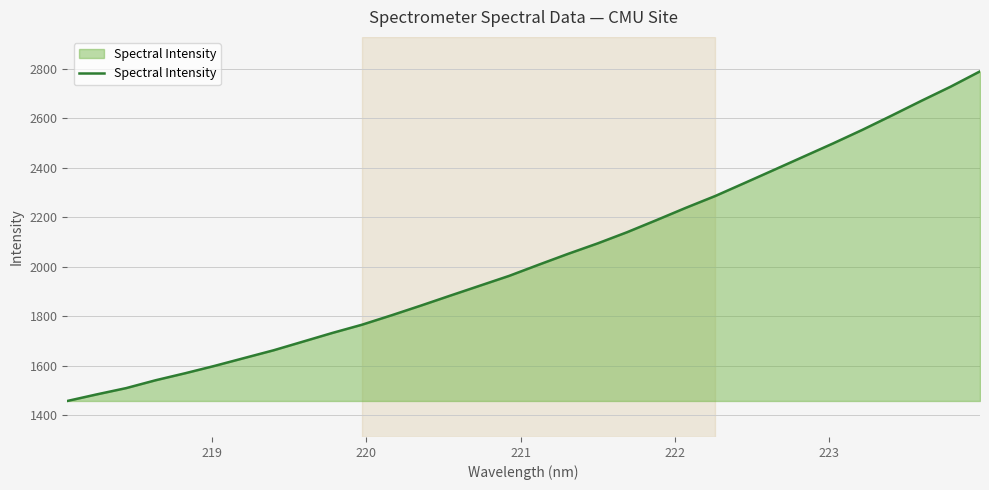

What is the difference between the maximum and minimum values?

1333.7